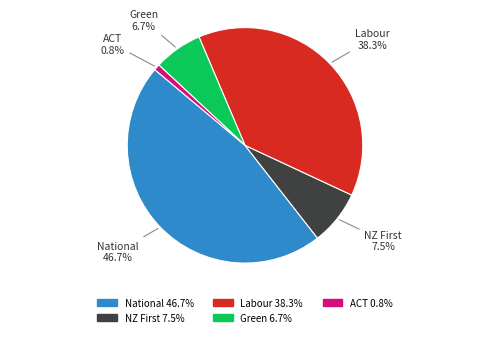

Which category has the biggest portion of the pie?

National